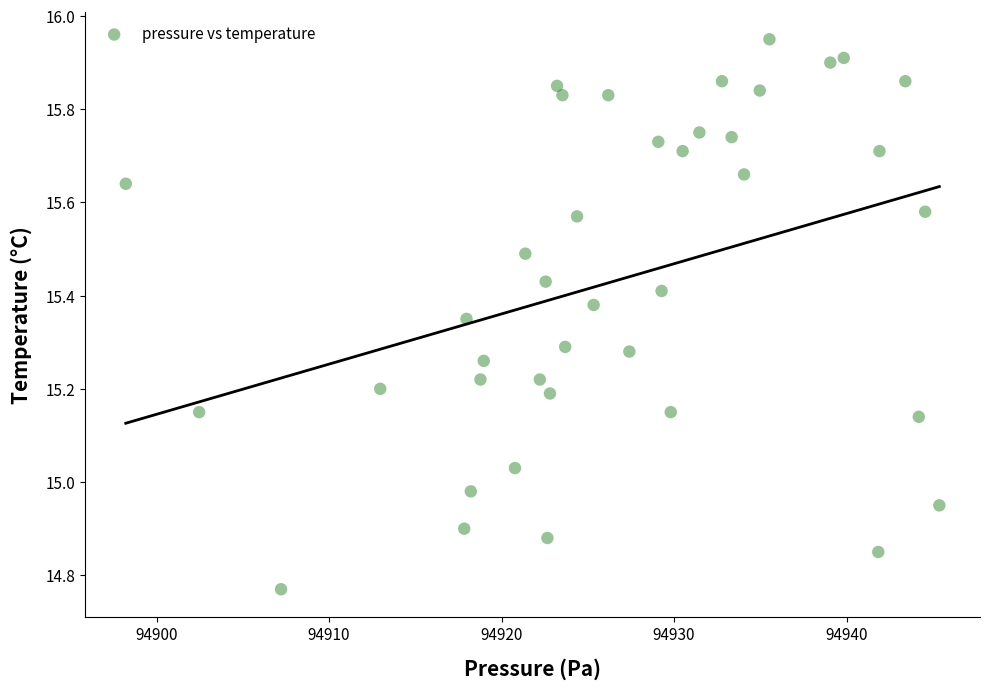

What is the range of Y values (max minus min)?

1.2